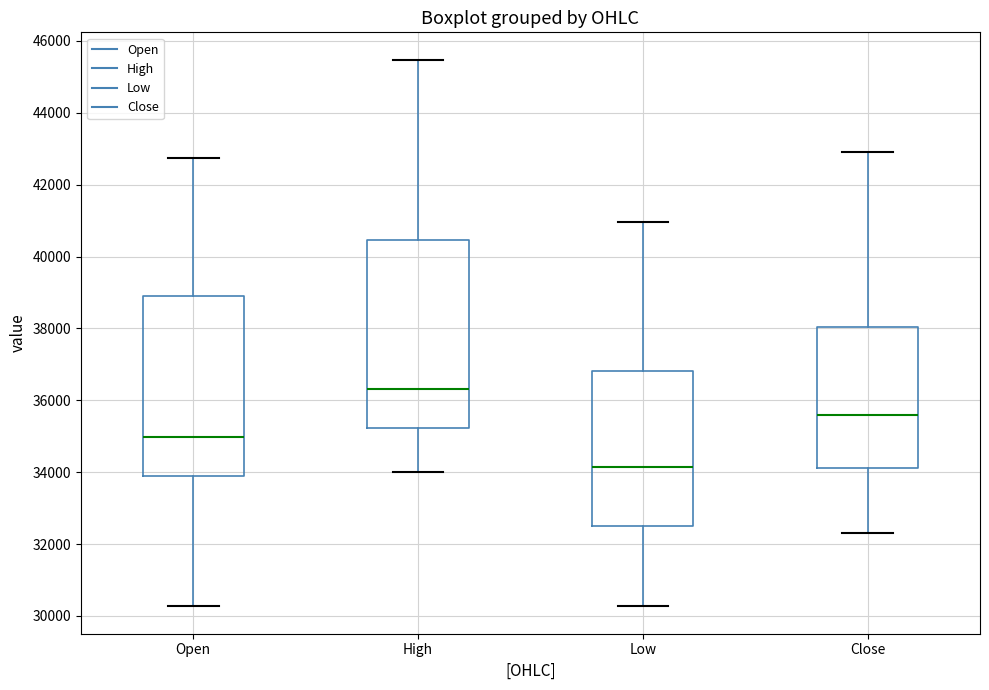

Reading left to right, transcribe this box plot: for each box, give where its median line is, the range the box spans, and where its two whiskers end, as read against the y-axis. The values are not printed on the chart, so give them approximately, as read against the axis.

Open: median 35000, box 33800 to 39000, whiskers 30200 to 42800
High: median 36400, box 35200 to 40400, whiskers 34000 to 45400
Low: median 34200, box 32600 to 36800, whiskers 30200 to 41000
Close: median 35600, box 34200 to 38000, whiskers 32400 to 43000